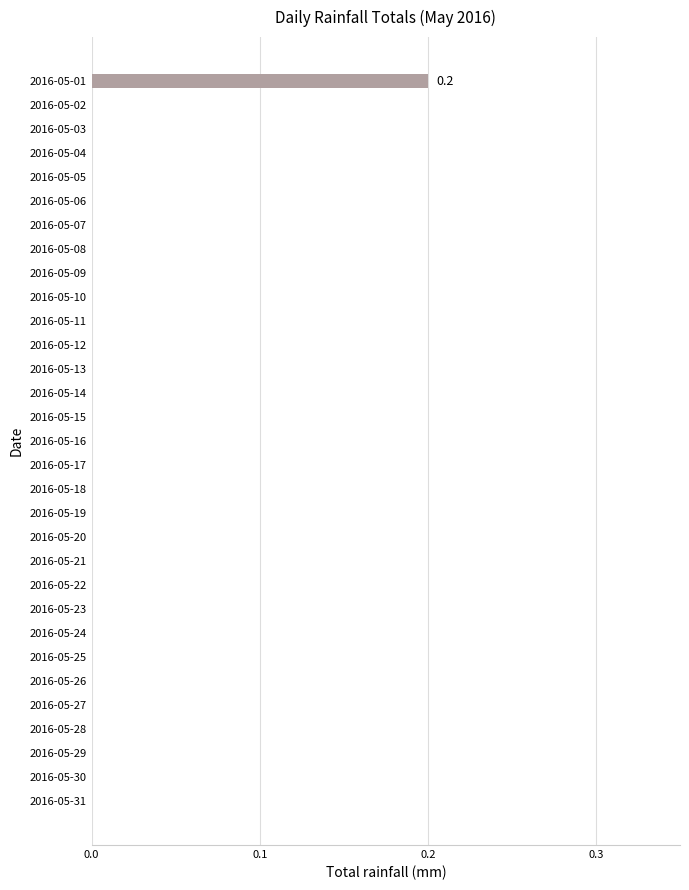

At which category does the chart reach its peak across all series?

2016-05-01